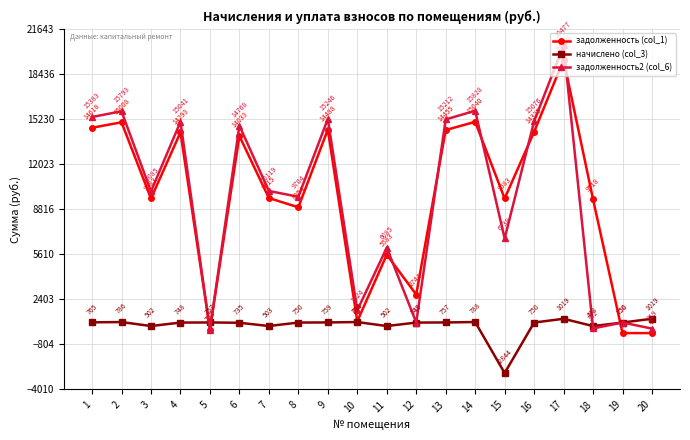

List the series in order of their peak value, highest first.

задолженность2 (col_6), задолженность (col_1), начислено (col_3)